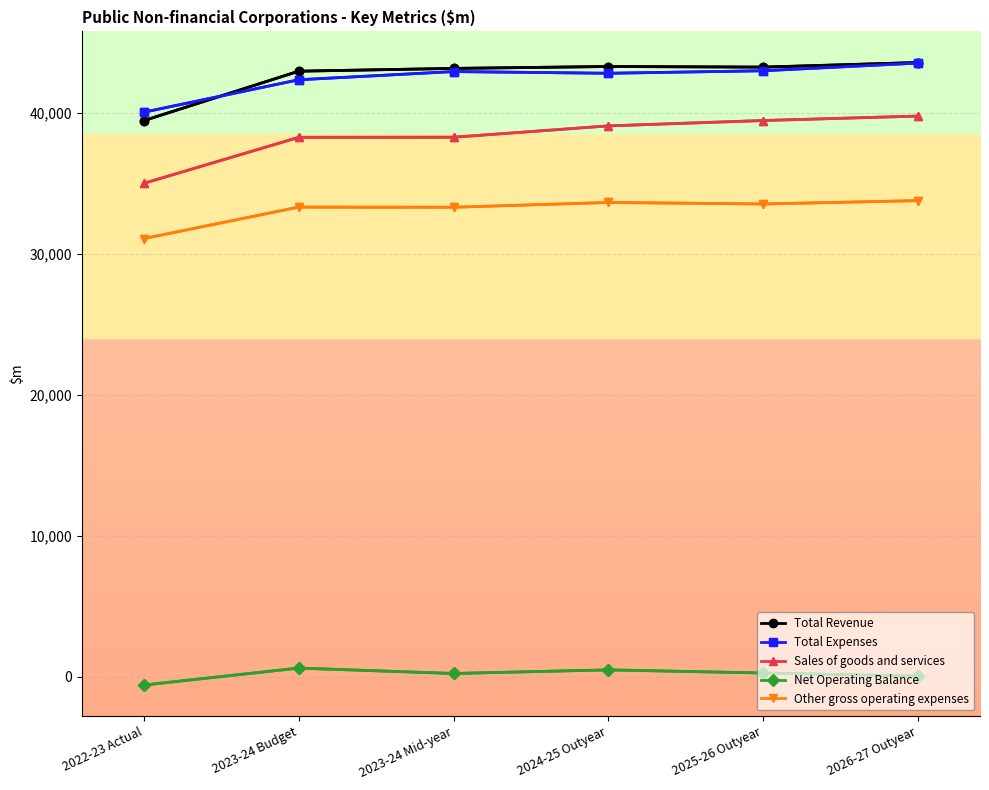

Which category has the lowest value in the Total Revenue series?

2022-23 Actual